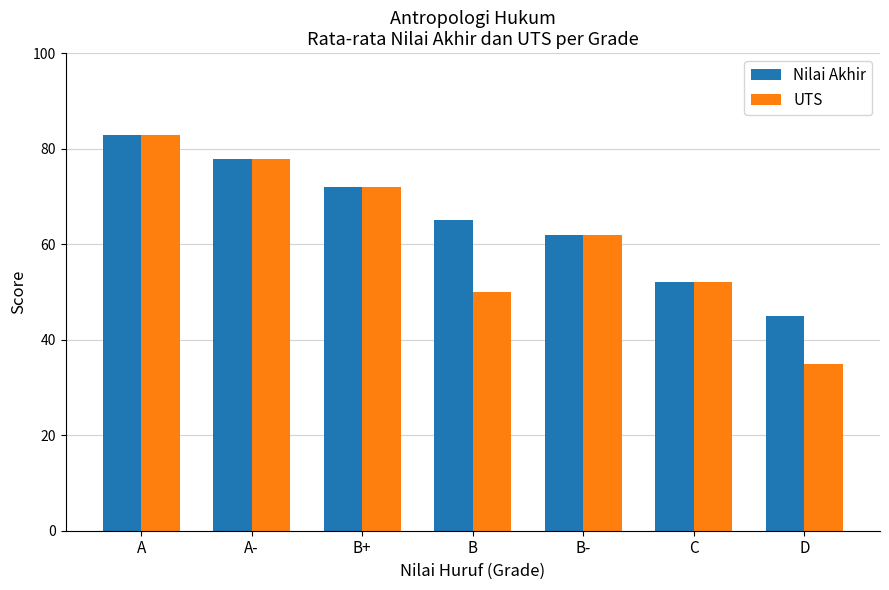

What is the value of the Nilai Akhir bar at the 5th from the left?

62.0